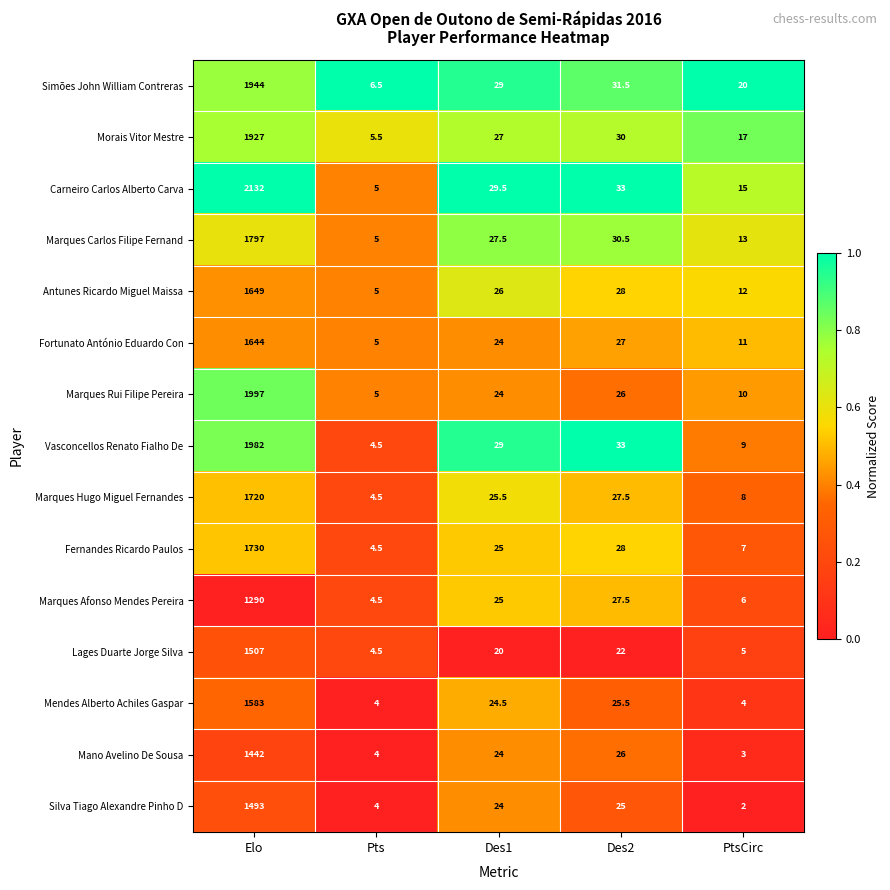

What is the sum of the Simões John William Contreras values at Des2 and Elo?

1975.5